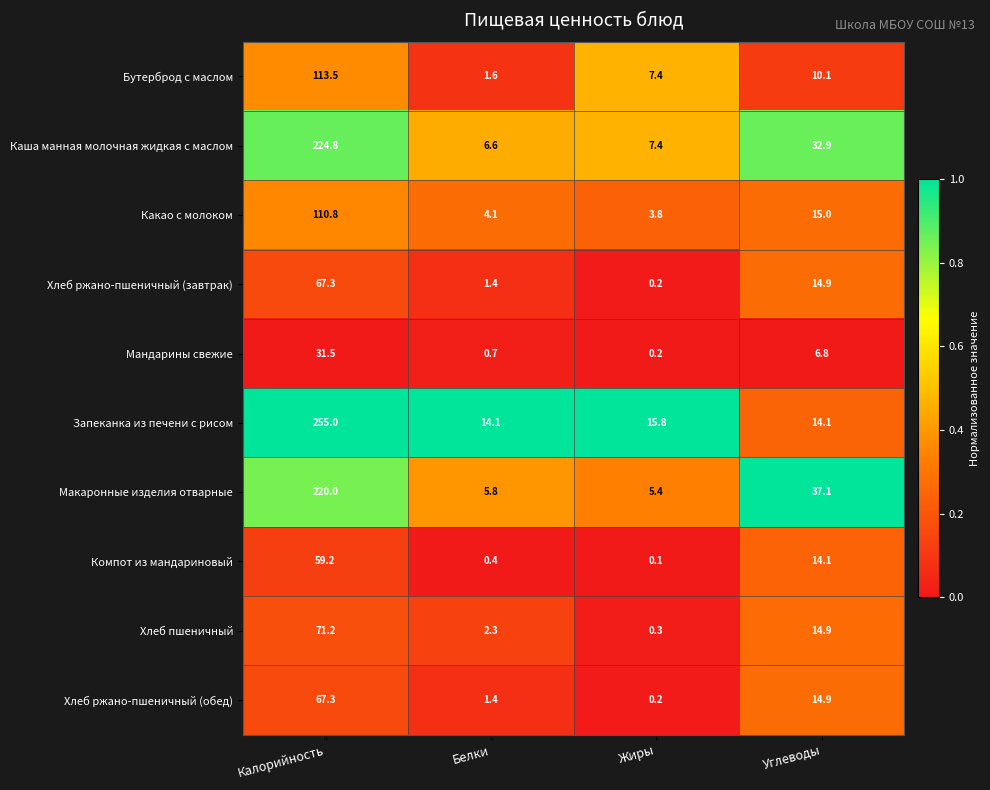

What is the greatest value displayed?

255.0